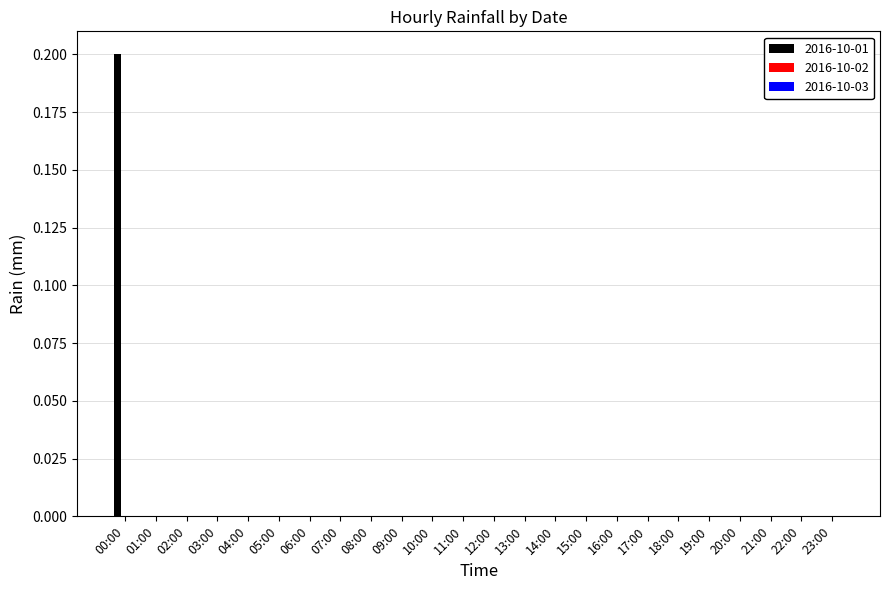

Is it true that the value at 20:00 is 0.0?

True